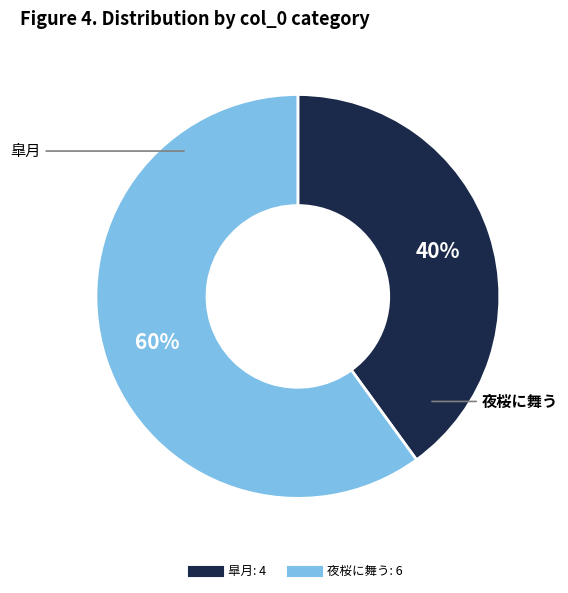

To the nearest percent, what is the average slice percentage?

50%